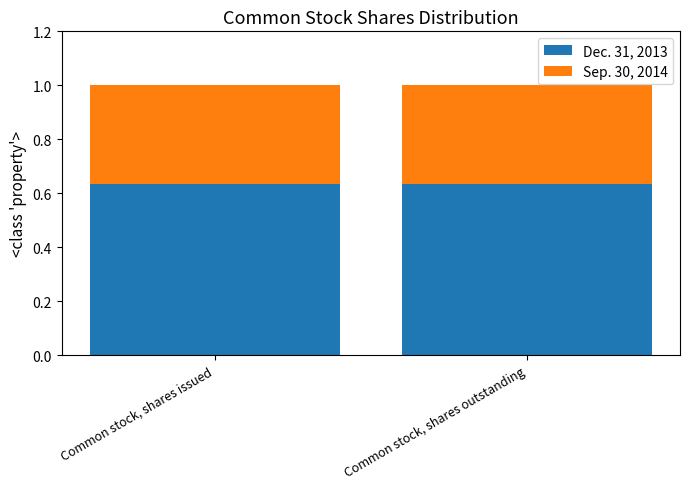

The Dec. 31, 2013 series shows 1.0 at Common stock, shares outstanding. True or false?

False